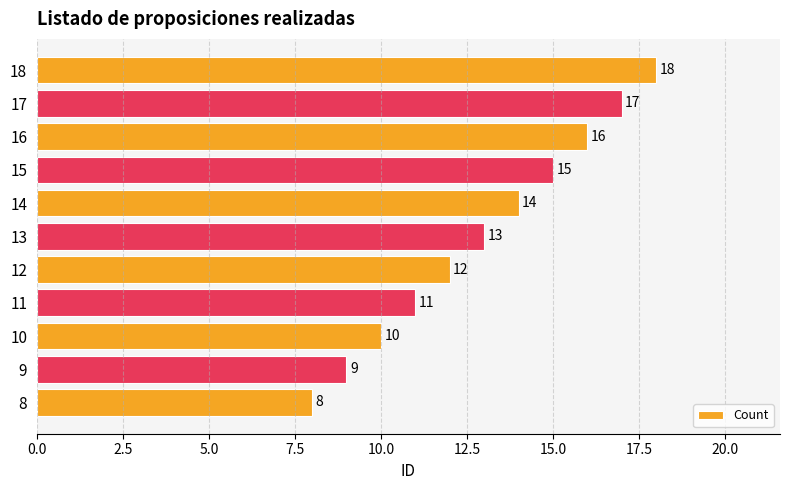

What is the change in value from 8 to 16?

+8